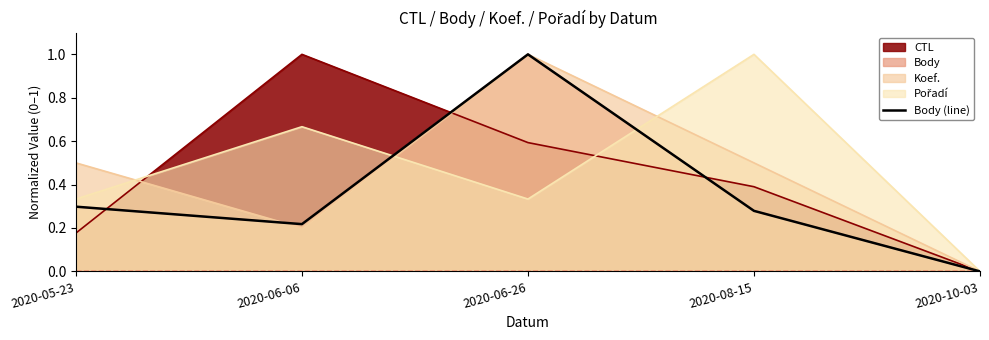

What is the difference between the maximum and minimum values?

1.0